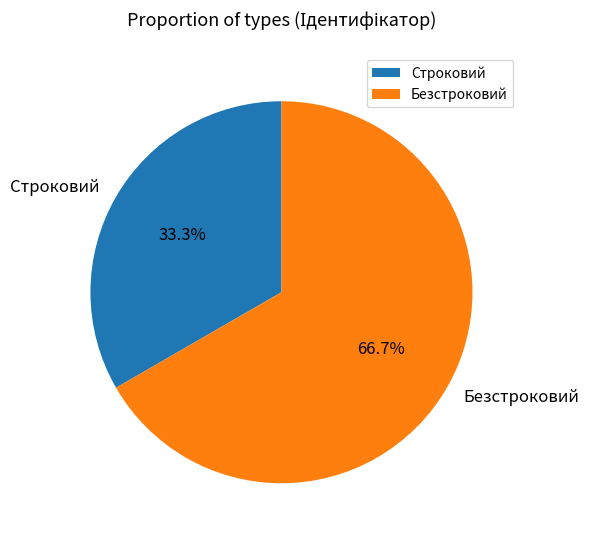

Rank the categories by value from highest to lowest.

Безстроковий, Строковий